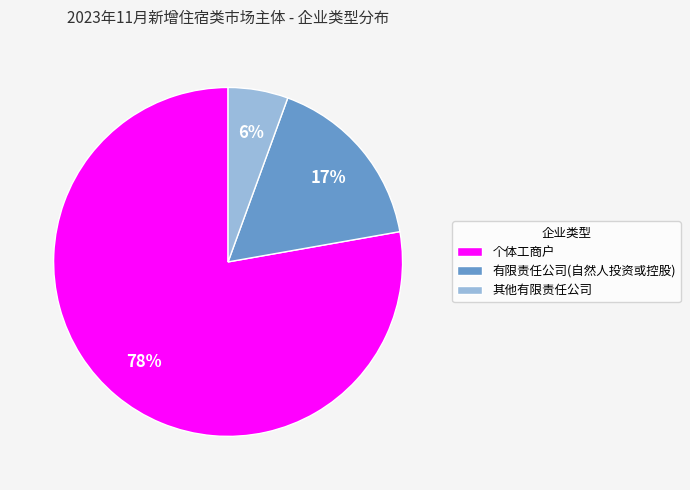

What percentage is the 有限责任公司(自然人投资或控股) slice, to the nearest percent?

17%